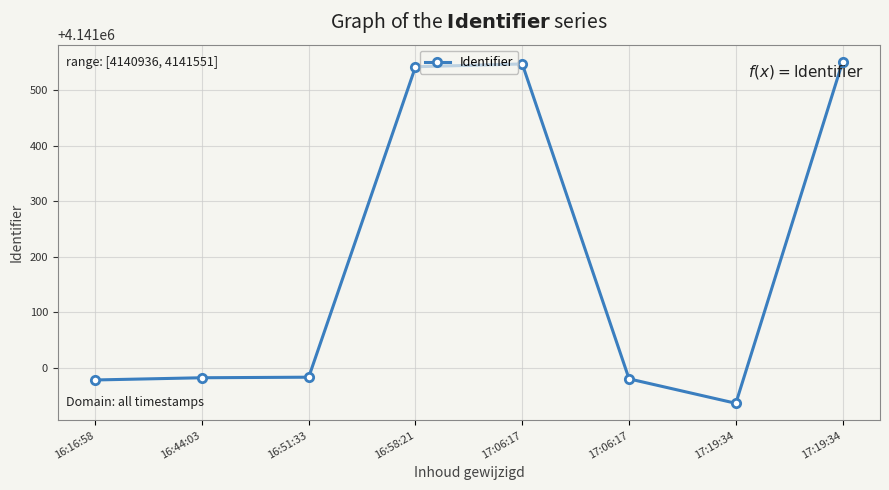

How many values are below 4140983?

4